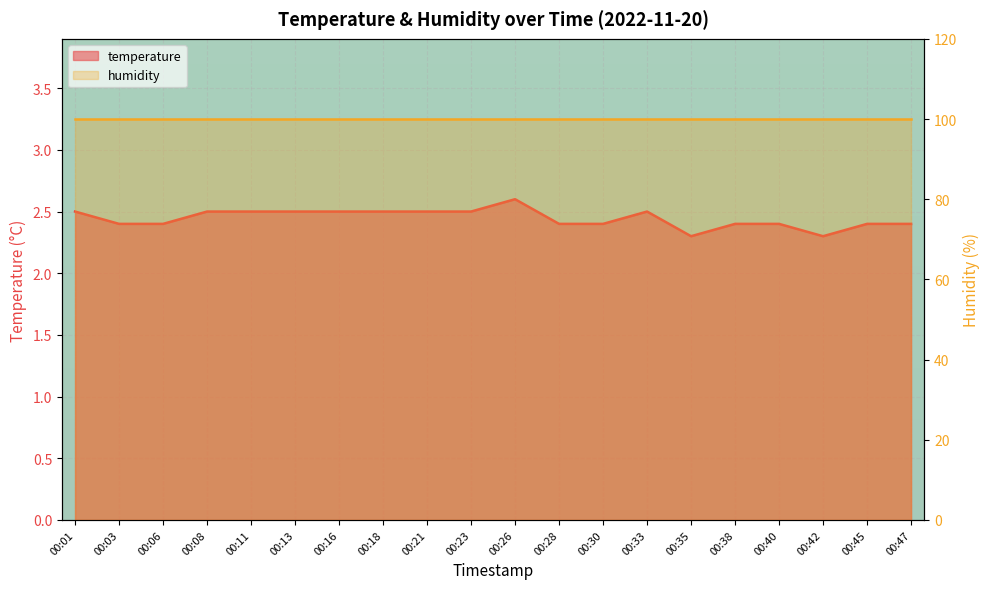

Which has a higher value, 00:47 or 00:35?

00:47